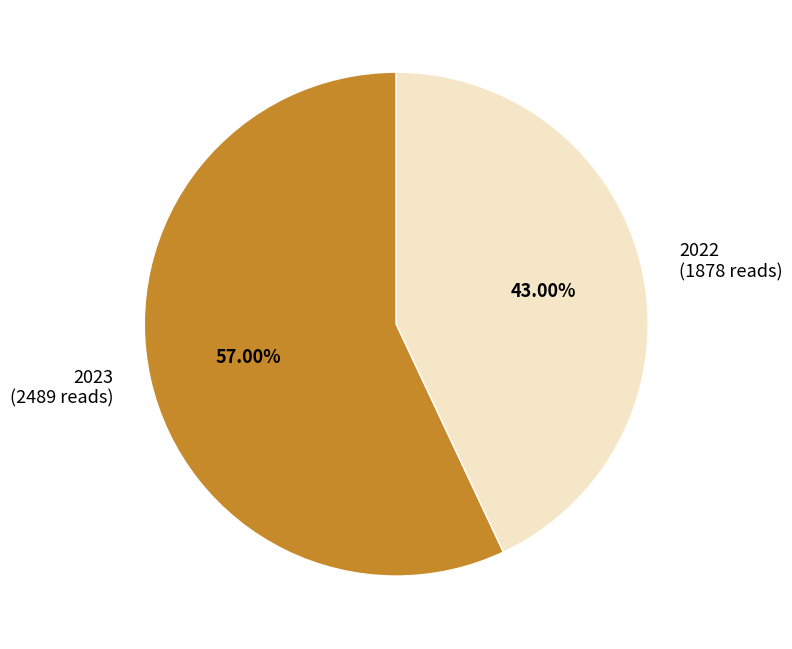

To the nearest percent, what portion does 2022 represent?

43%